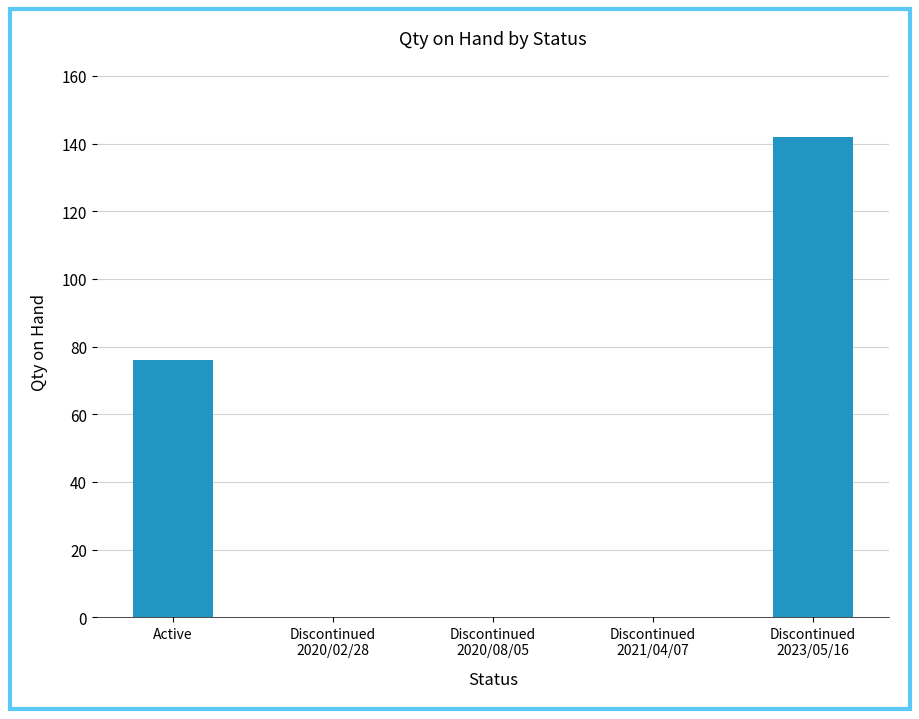

How many distinct data groups are displayed?

1